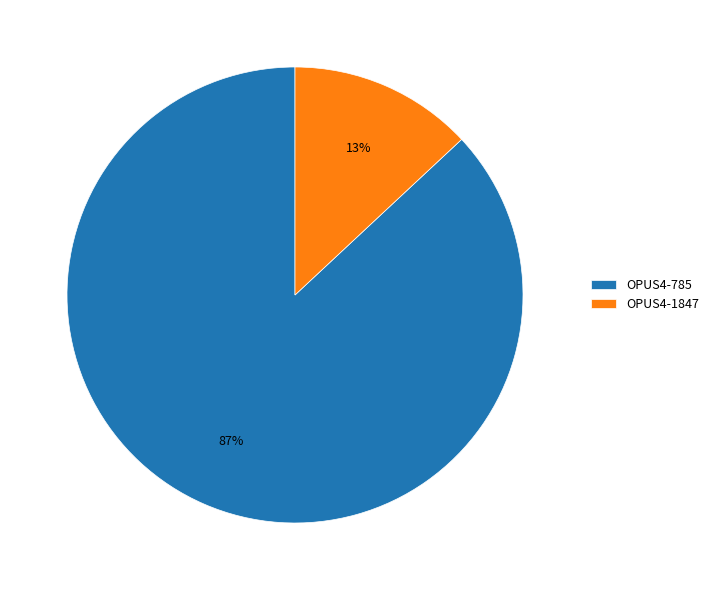

Which has a higher value, OPUS4-785 or OPUS4-1847?

OPUS4-785